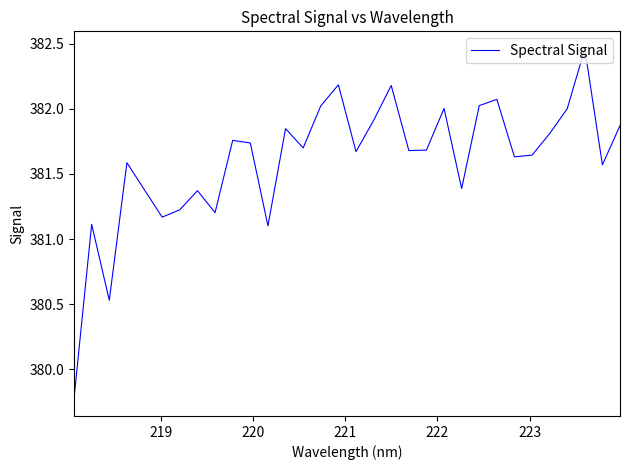

What is the smallest value displayed?

379.8